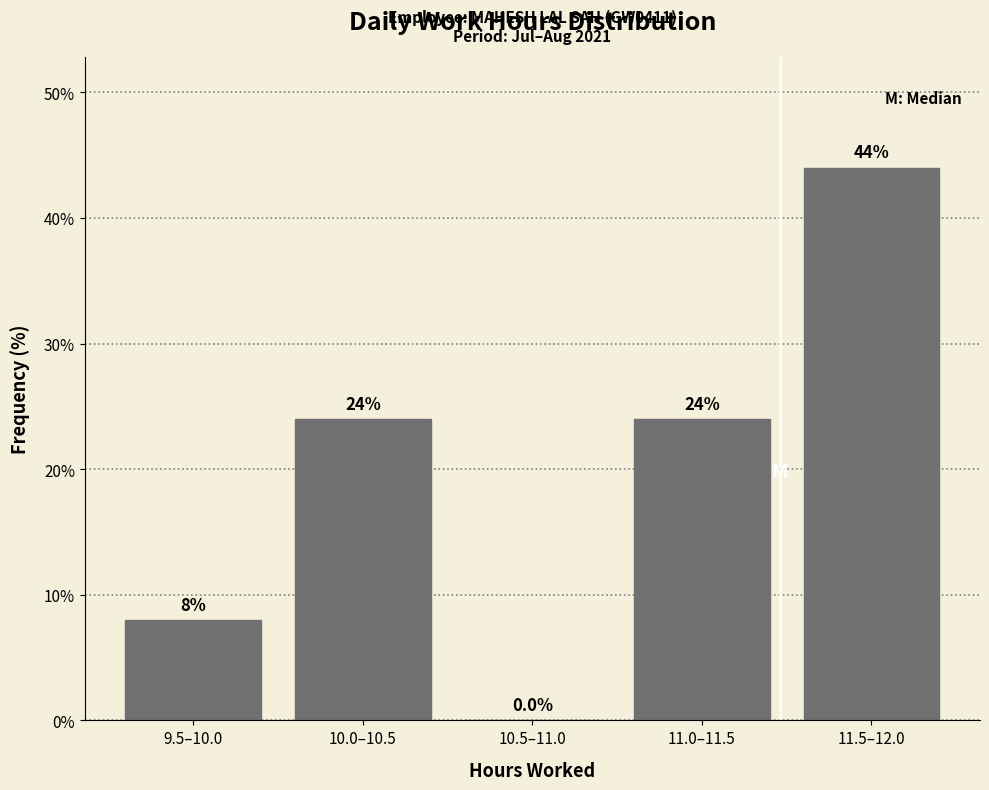

Reading left to right, list all the values displayed in this chart.

9.5–10.0=8	10.0–10.5=24	10.5–11.0=0	11.0–11.5=24	11.5–12.0=44